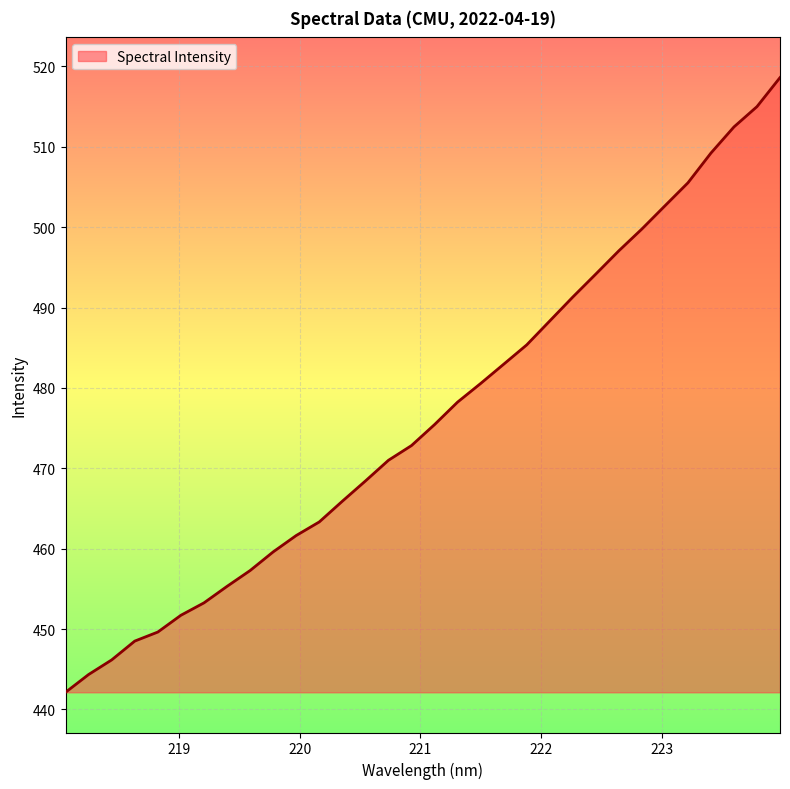

What is the smallest value displayed?

442.1